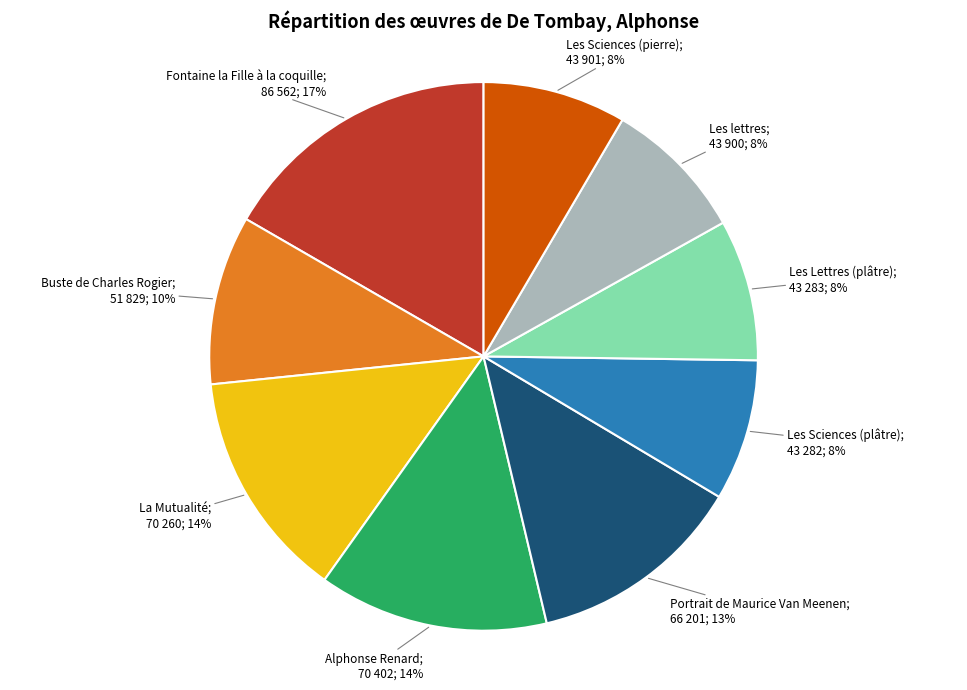

To the nearest percent, what is the average slice percentage?

11%